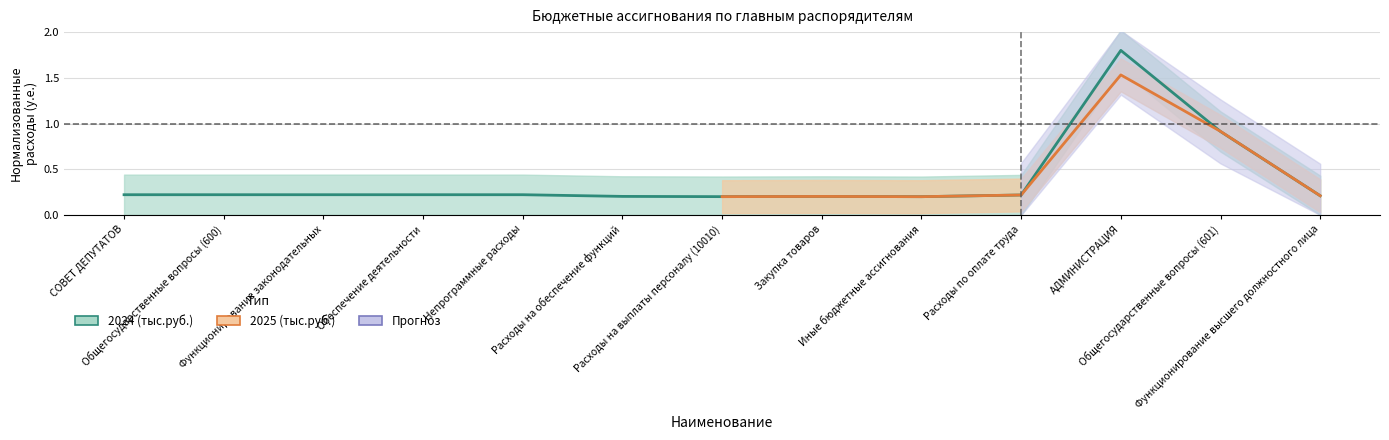

Read the value at Непрограммные расходы.

0.2